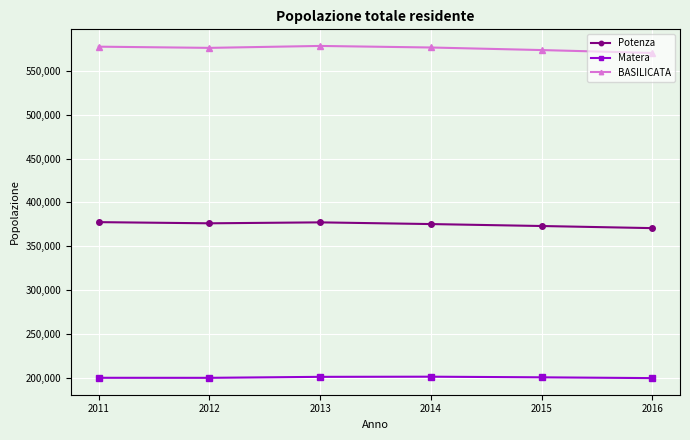

What is the sum of the Potenza values at 2012 and 2014?

751496